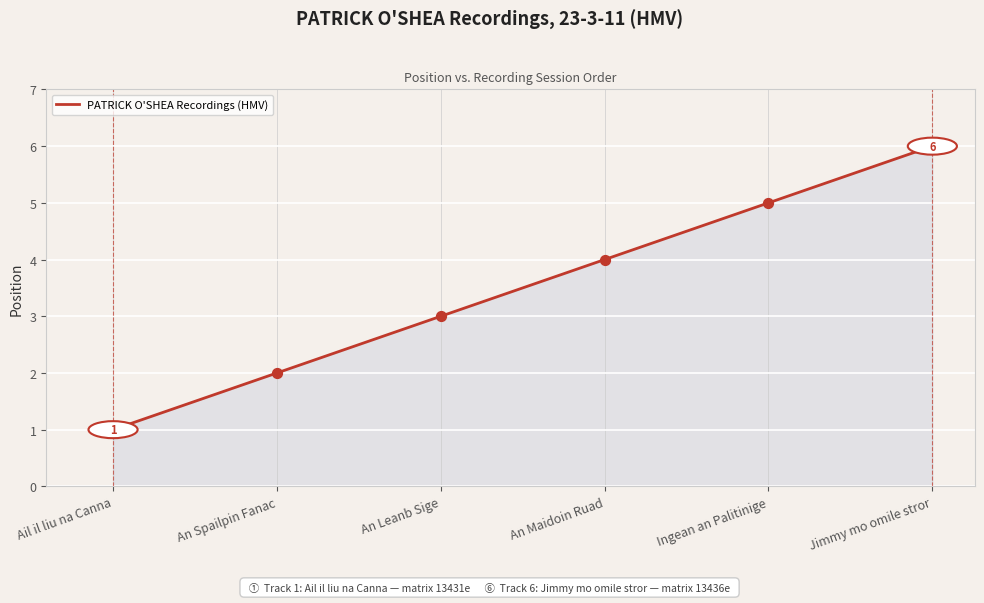

What is the change in value from An Maidoin Ruad to Ingean an Palitinige?

+1